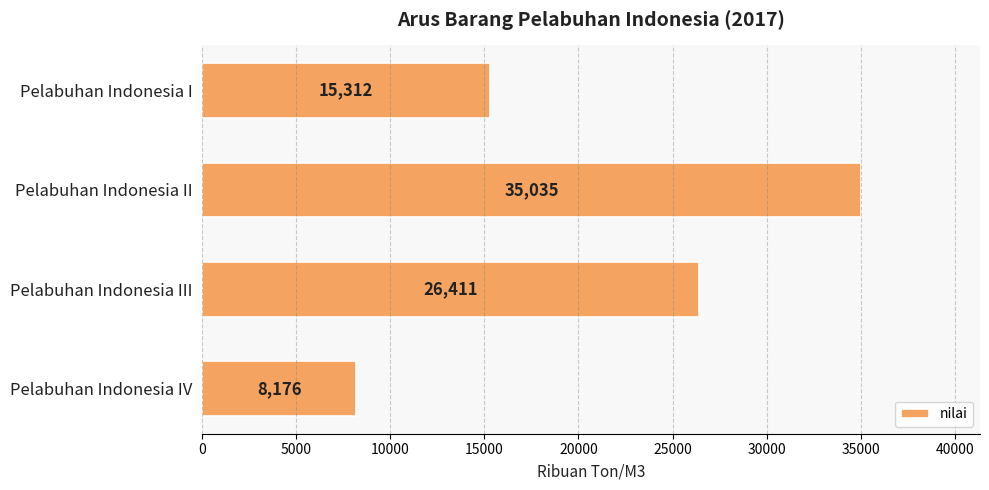

What is the greatest value displayed?

35035